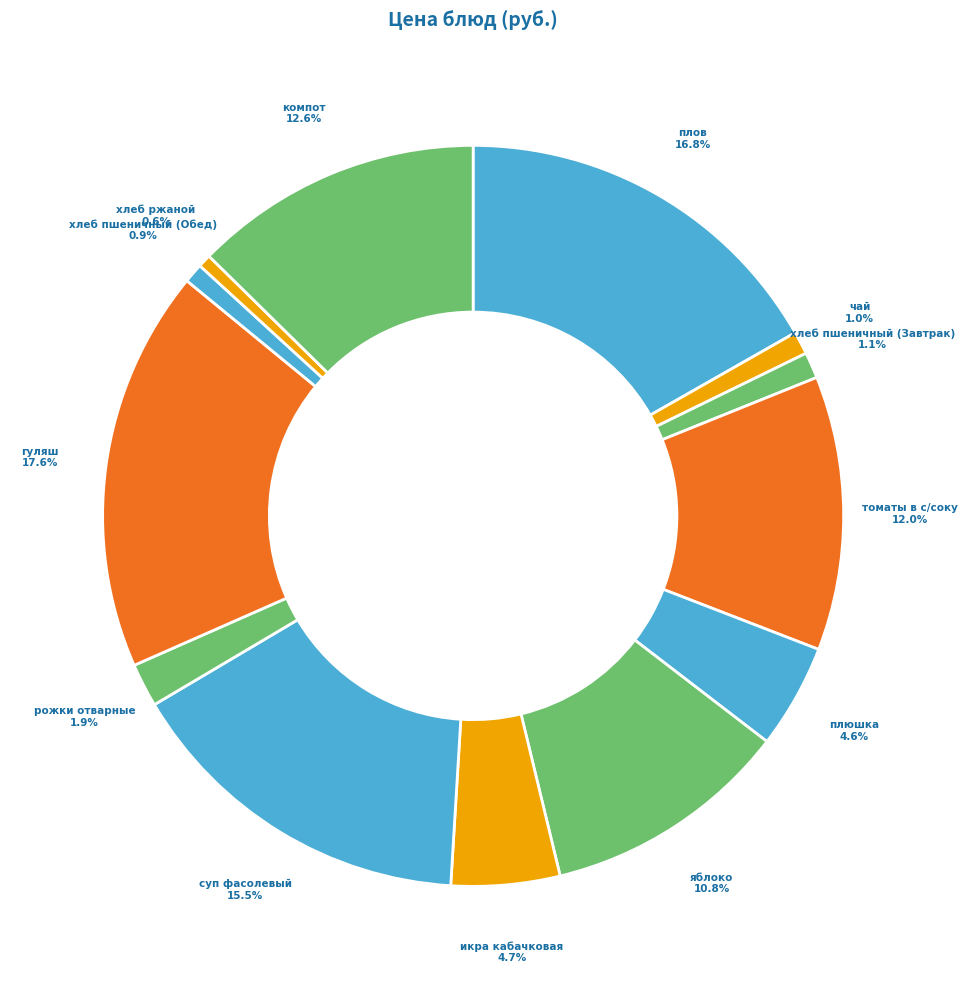

How many segments does this pie chart have?

13